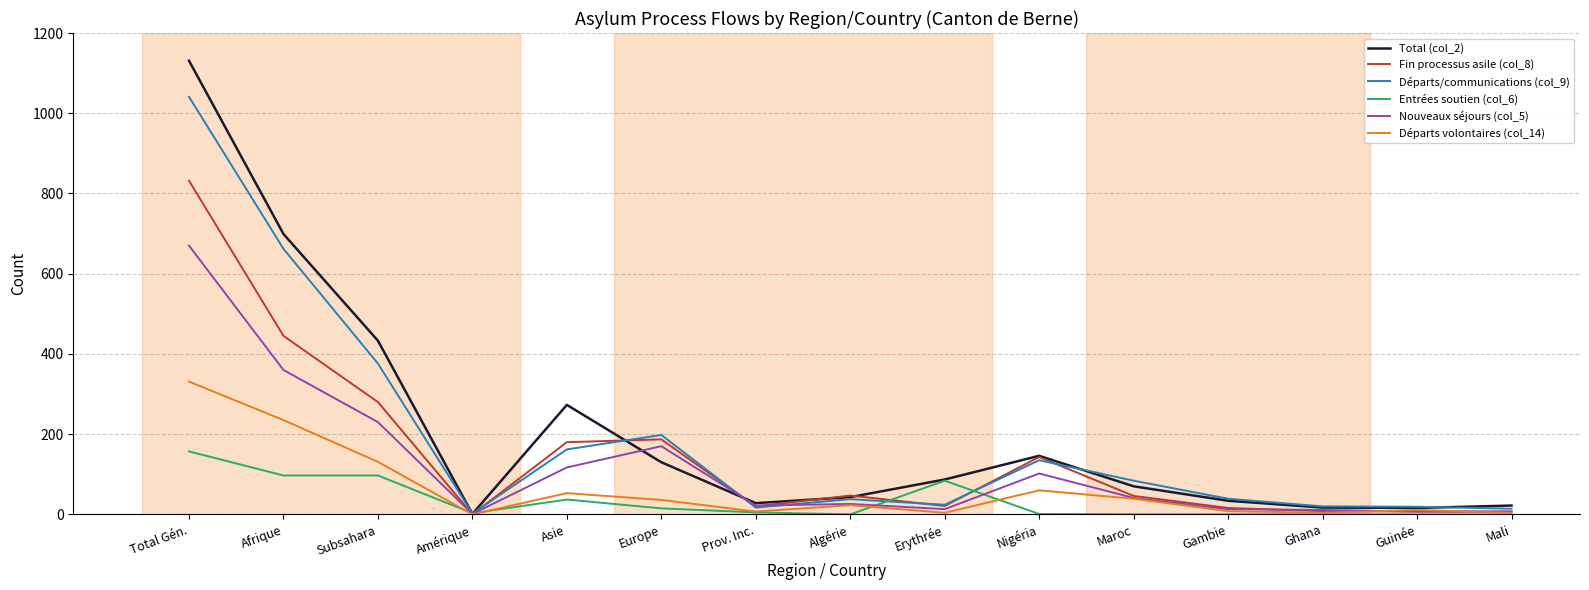

How many series are shown in this chart?

6